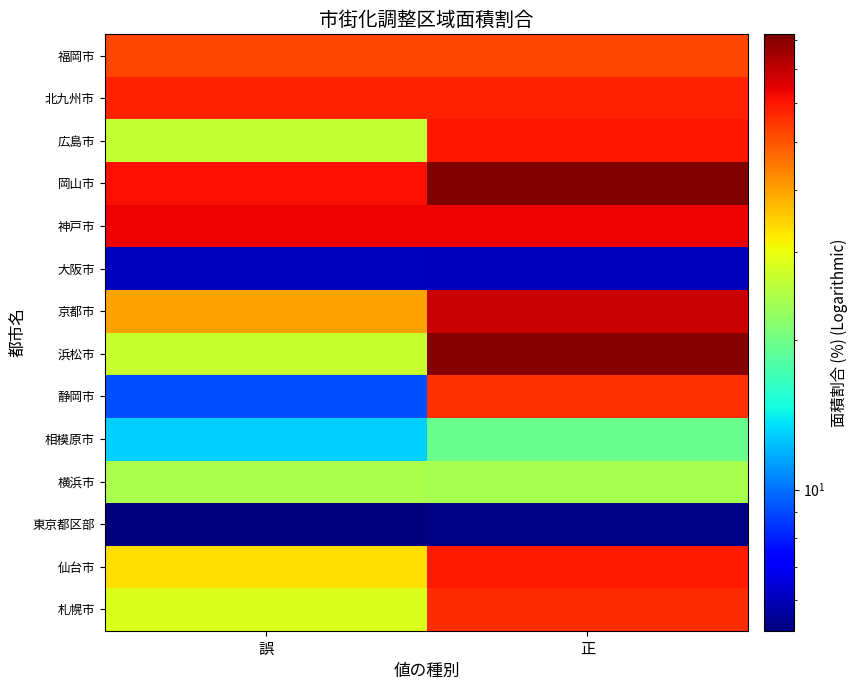

Which label corresponds to the largest value in the chart?

正